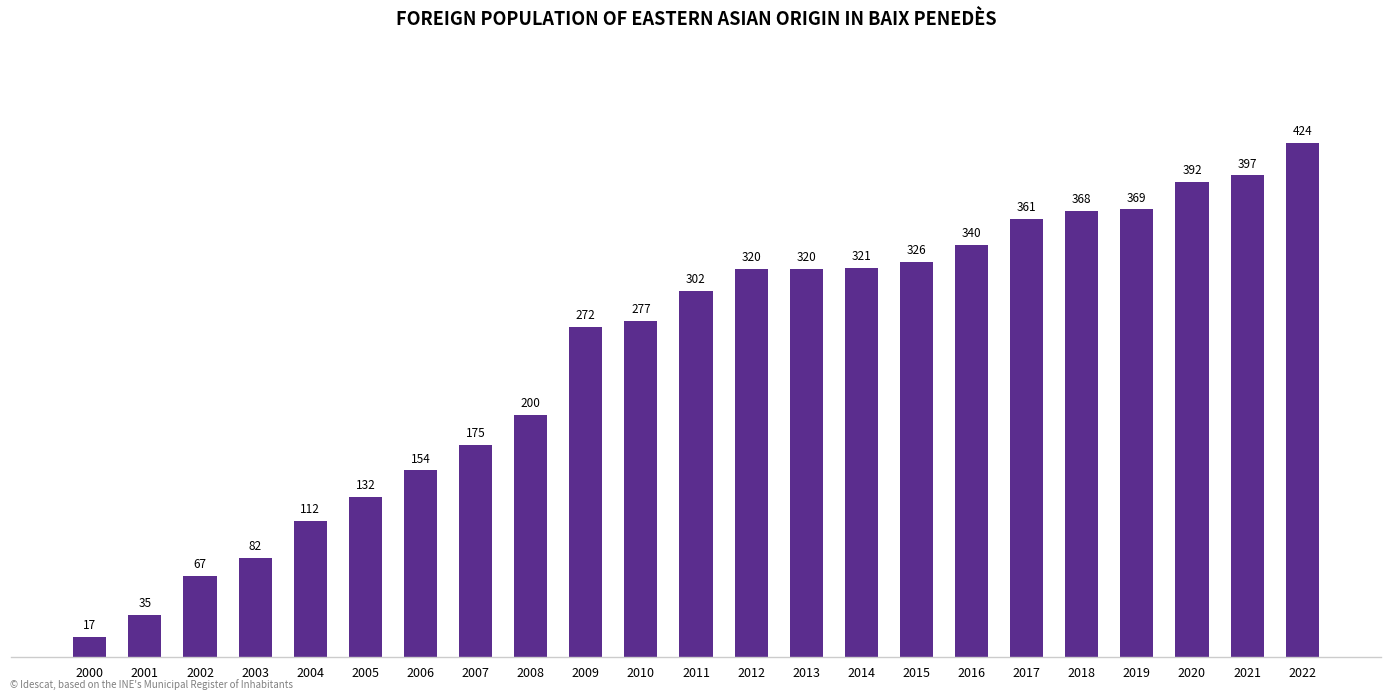

What is the greatest value displayed?

424